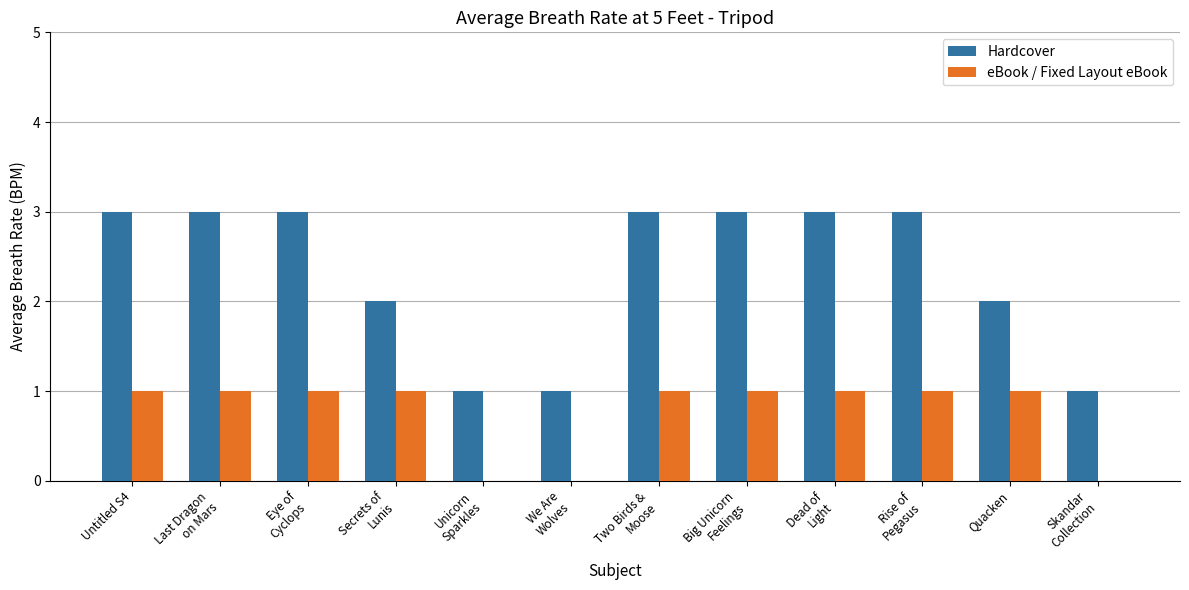

What is the greatest value displayed?

3